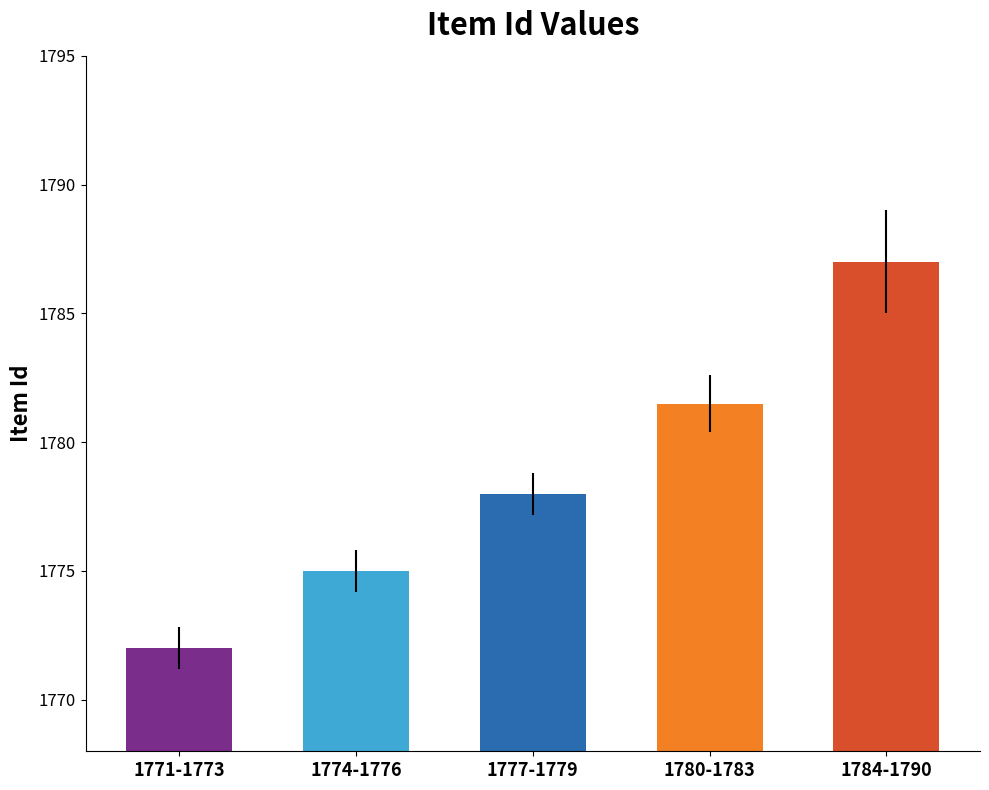

What is the smallest value displayed?

1772.0